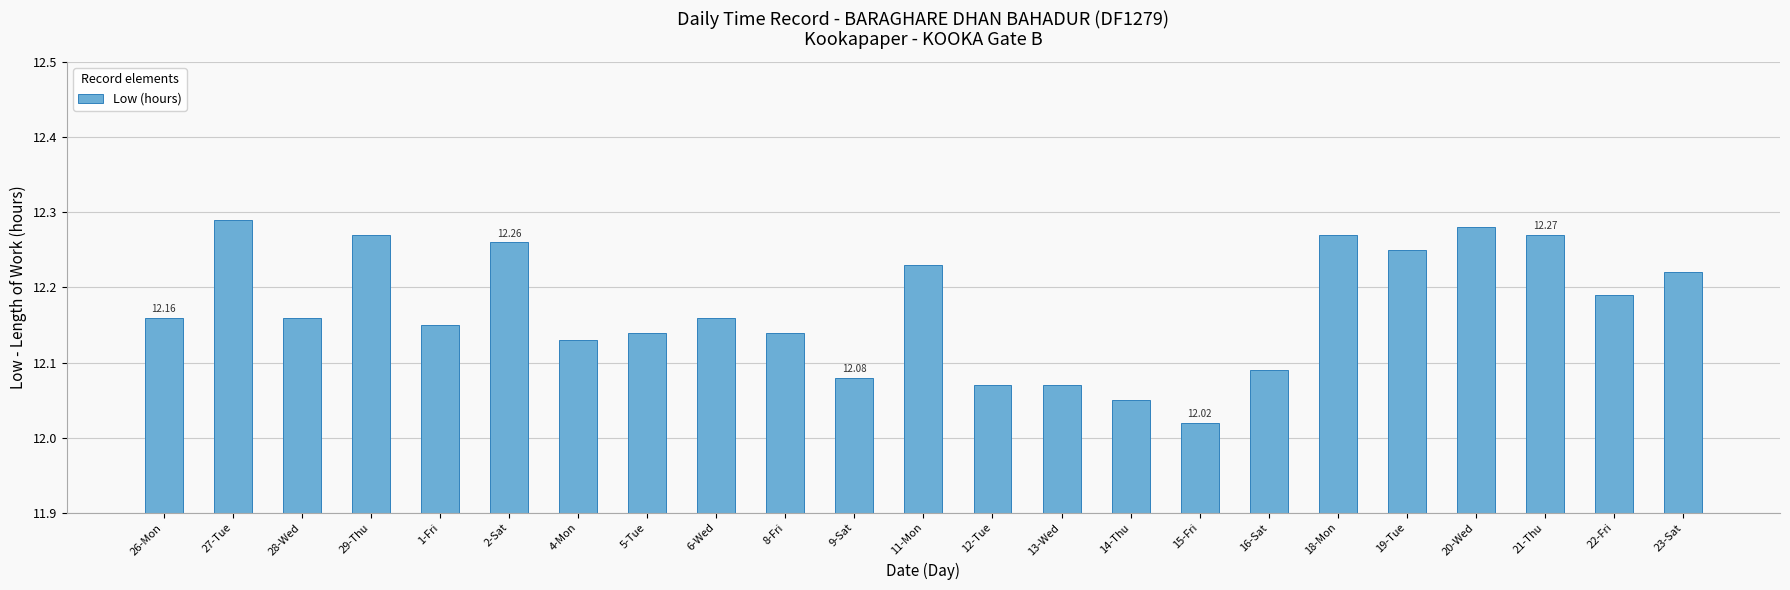

What is the difference between the maximum and minimum values?

0.3